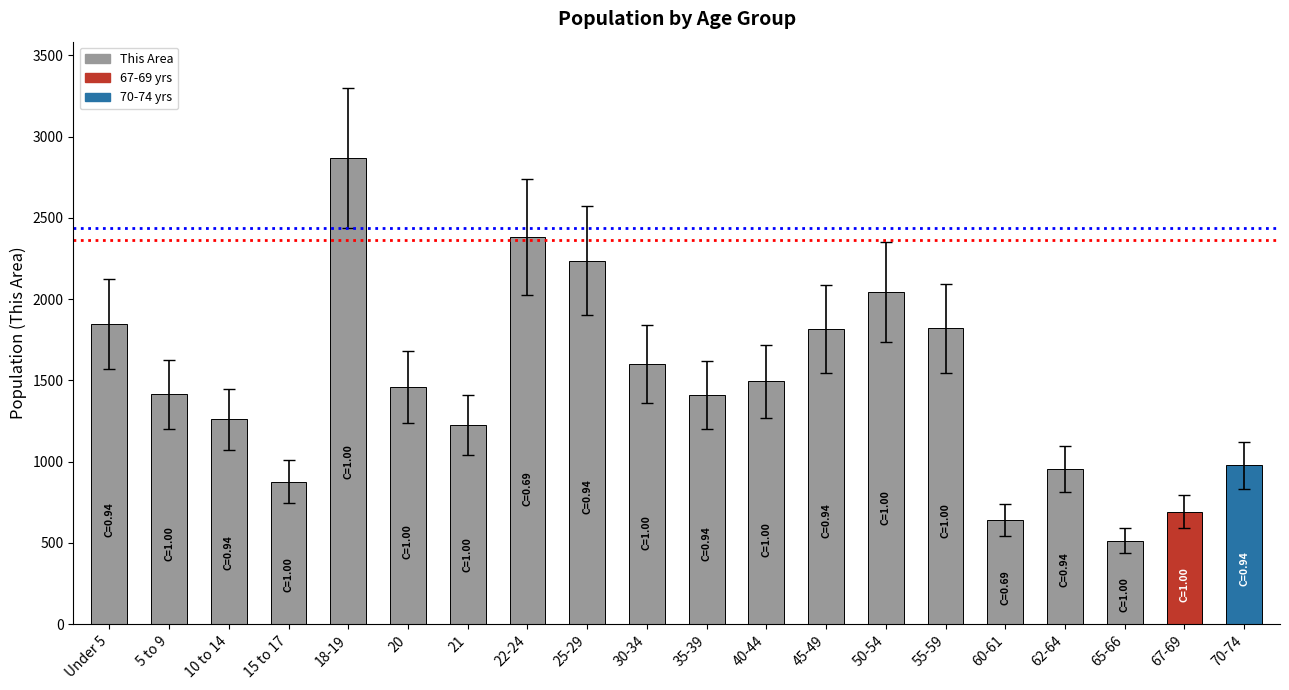

Which category has the lowest value across all series?

65-66